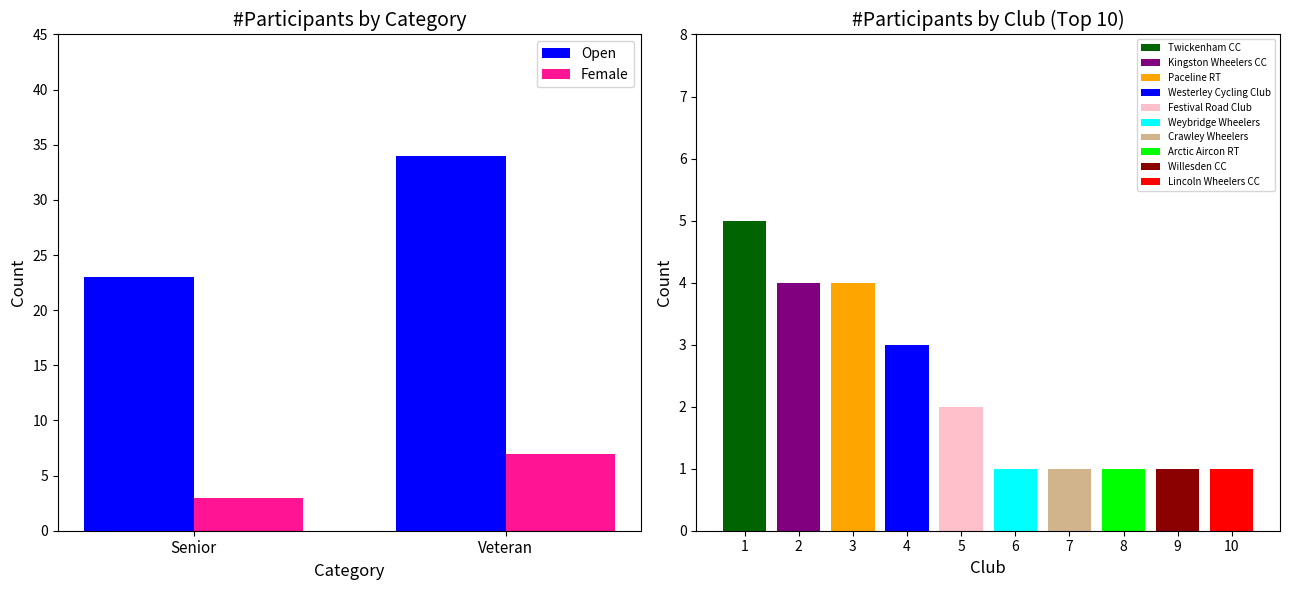

What is the difference between the highest and lowest values at Senior?

20